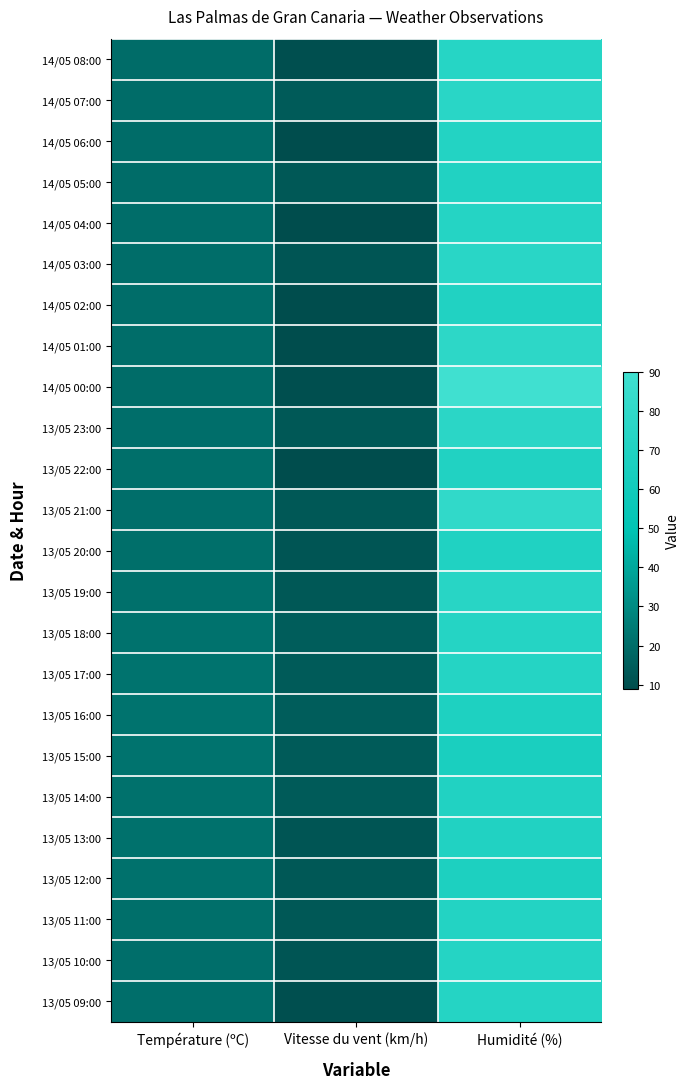

Which series has the largest total across all categories?

14/05 00:00